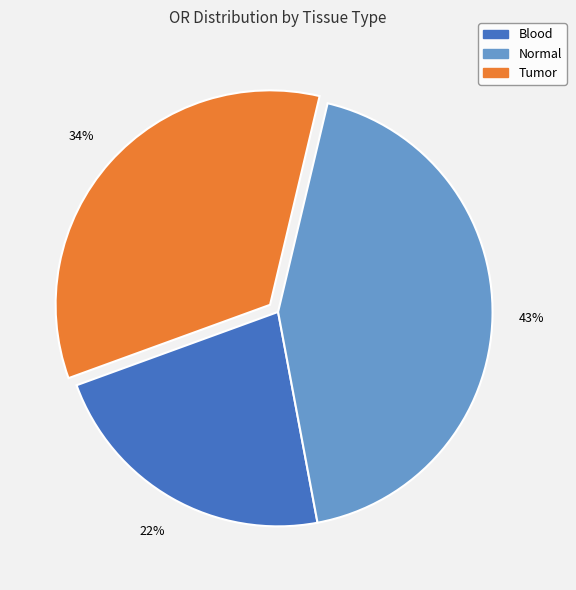

What percentage is the Tumor slice, to the nearest percent?

34%